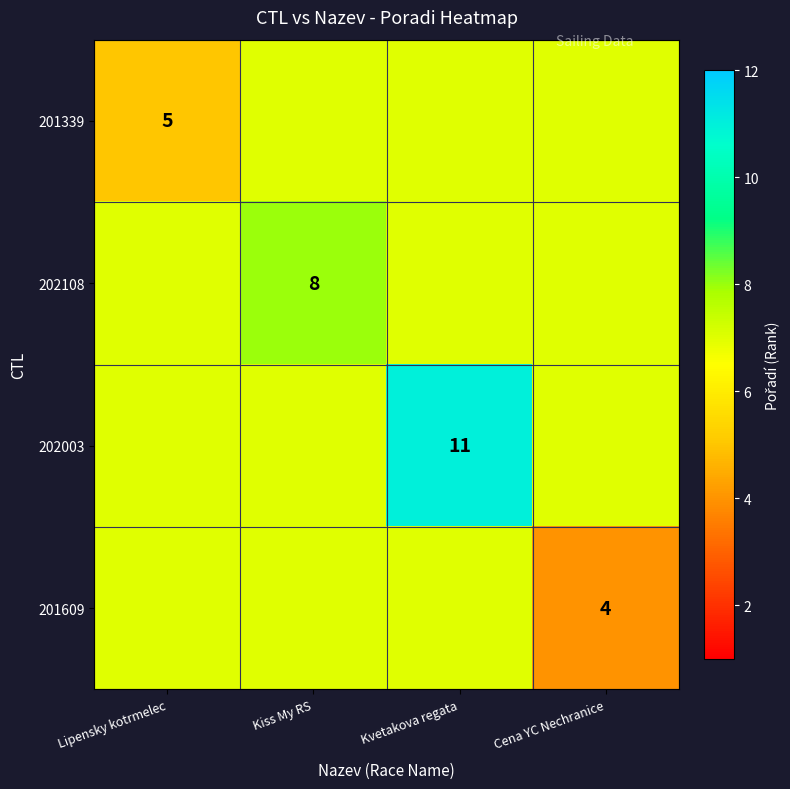

Is it true that 202108 equals 8 at Kiss My RS?

True